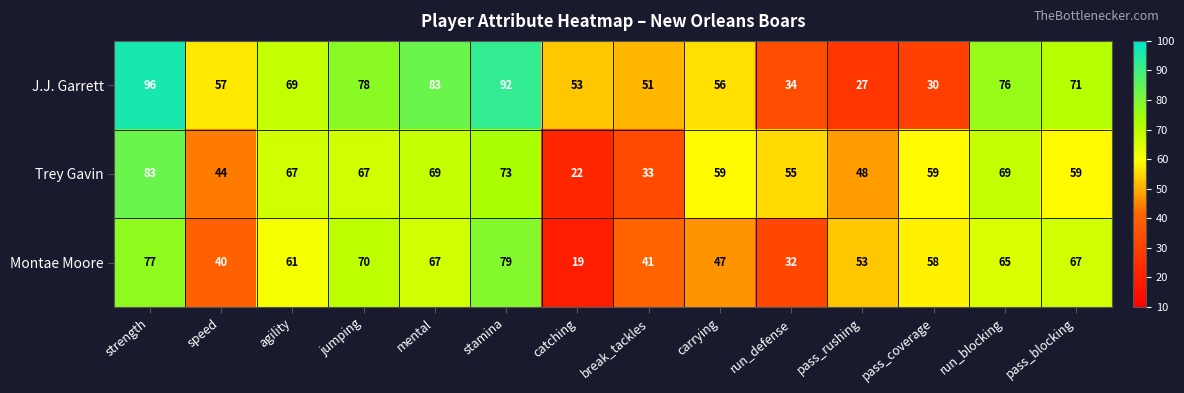

What is the total value across all series at catching?

94